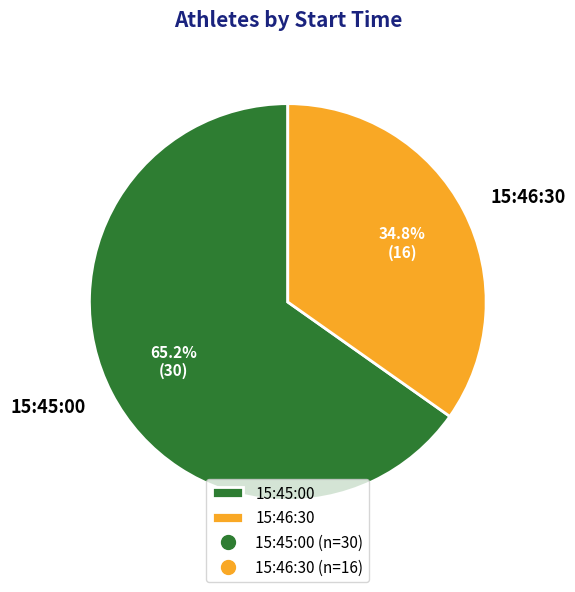

Is it true that 15:45:00 is 65% of the pie?

True